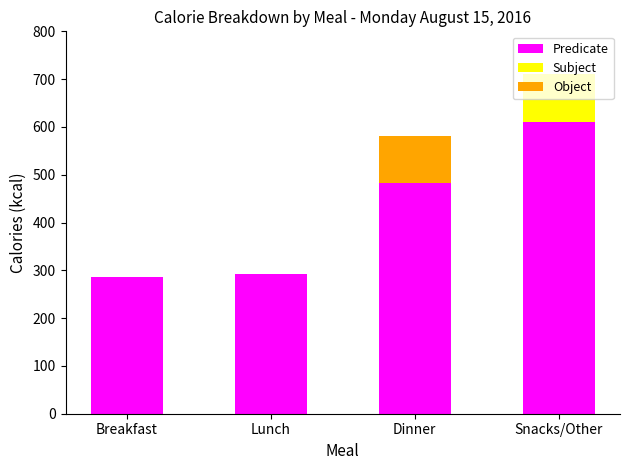

What are all the series names shown in the legend?

Predicate, Subject, Object